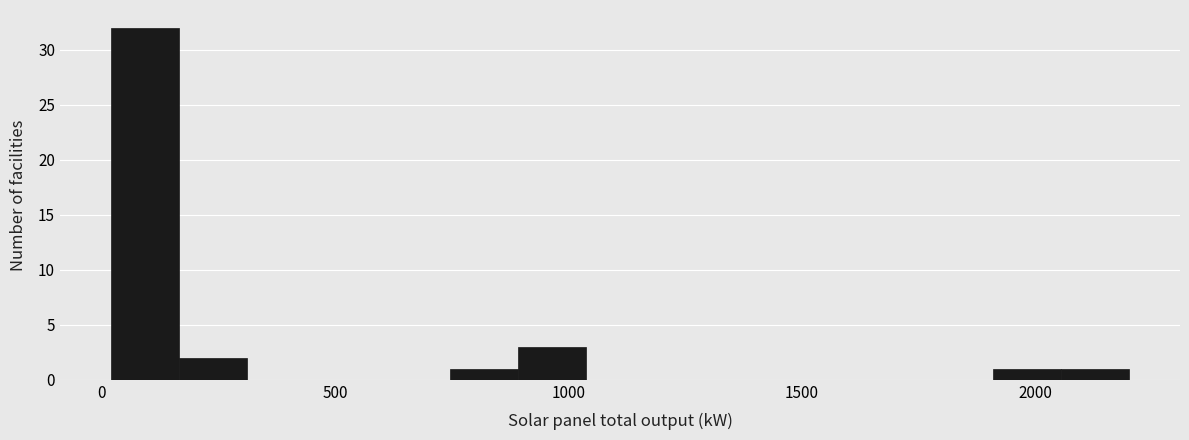

Around what value on the x-axis is the tallest bar? Give the approximate position of its centre, as read against the axis.

100